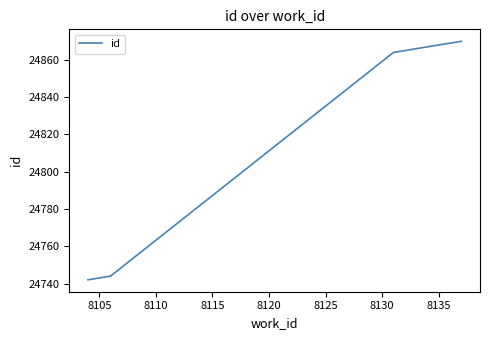

What is the difference between the maximum and minimum values?

128